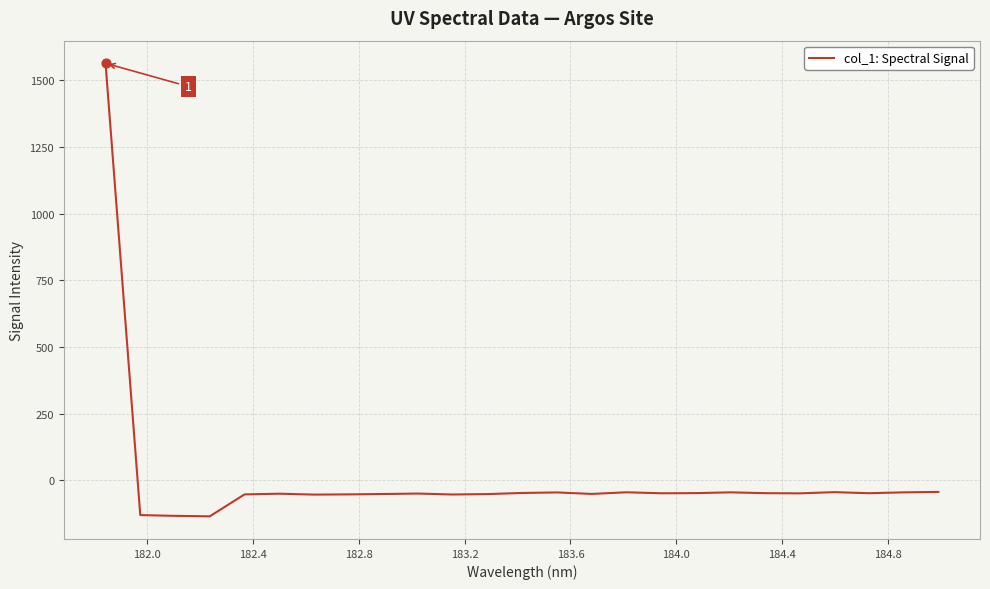

What is the greatest value displayed?

1563.6